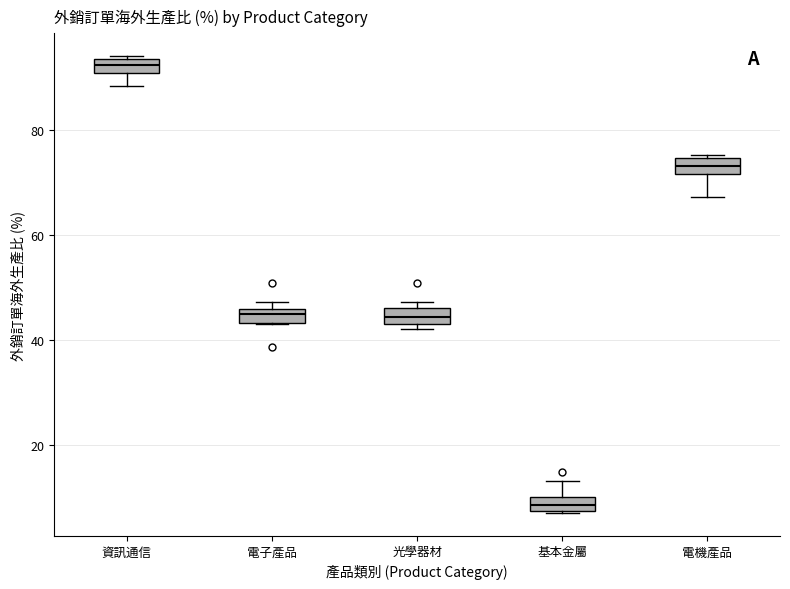

Which box has the highest median line?

資訊通信